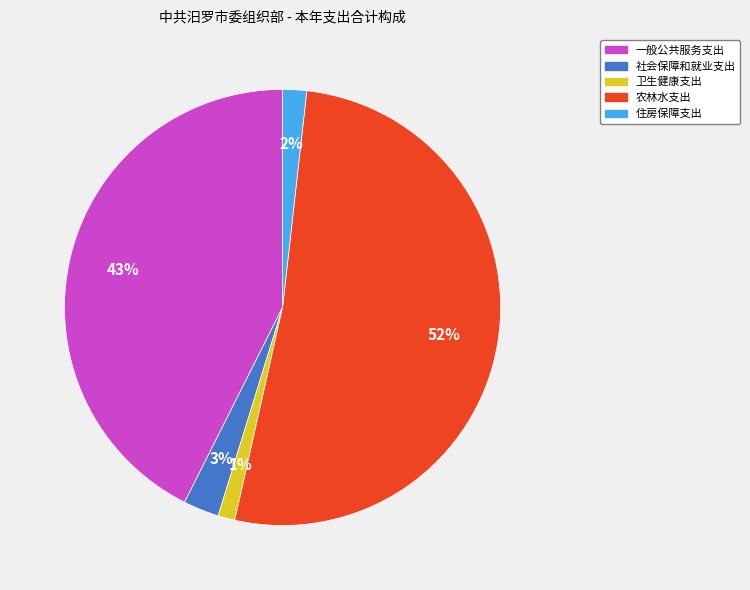

What percentage is the 卫生健康支出 slice, to the nearest percent?

1%